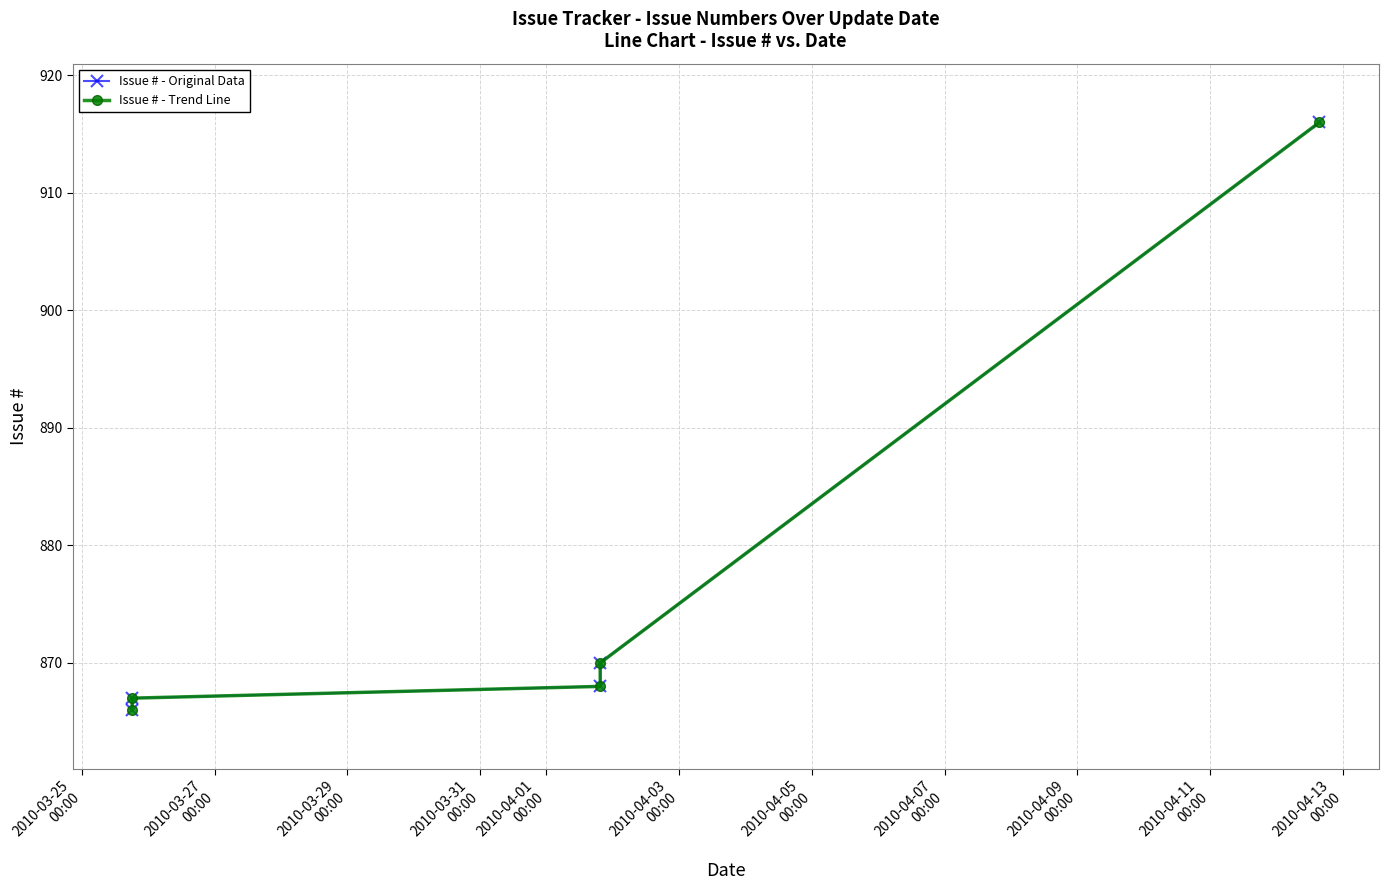

True or false: Issue # - Original Data has more than 2 points higher than both neighbors.

False